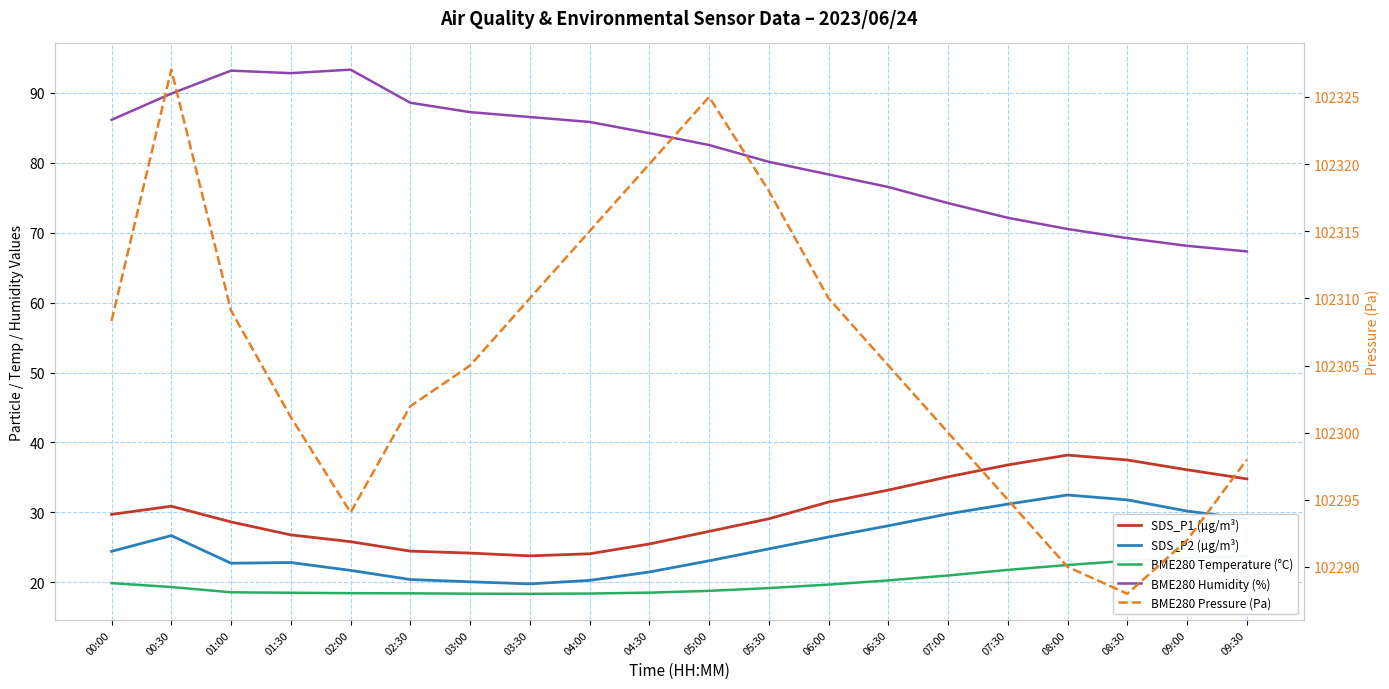

What is the total value across all series at 08:00?

102453.7